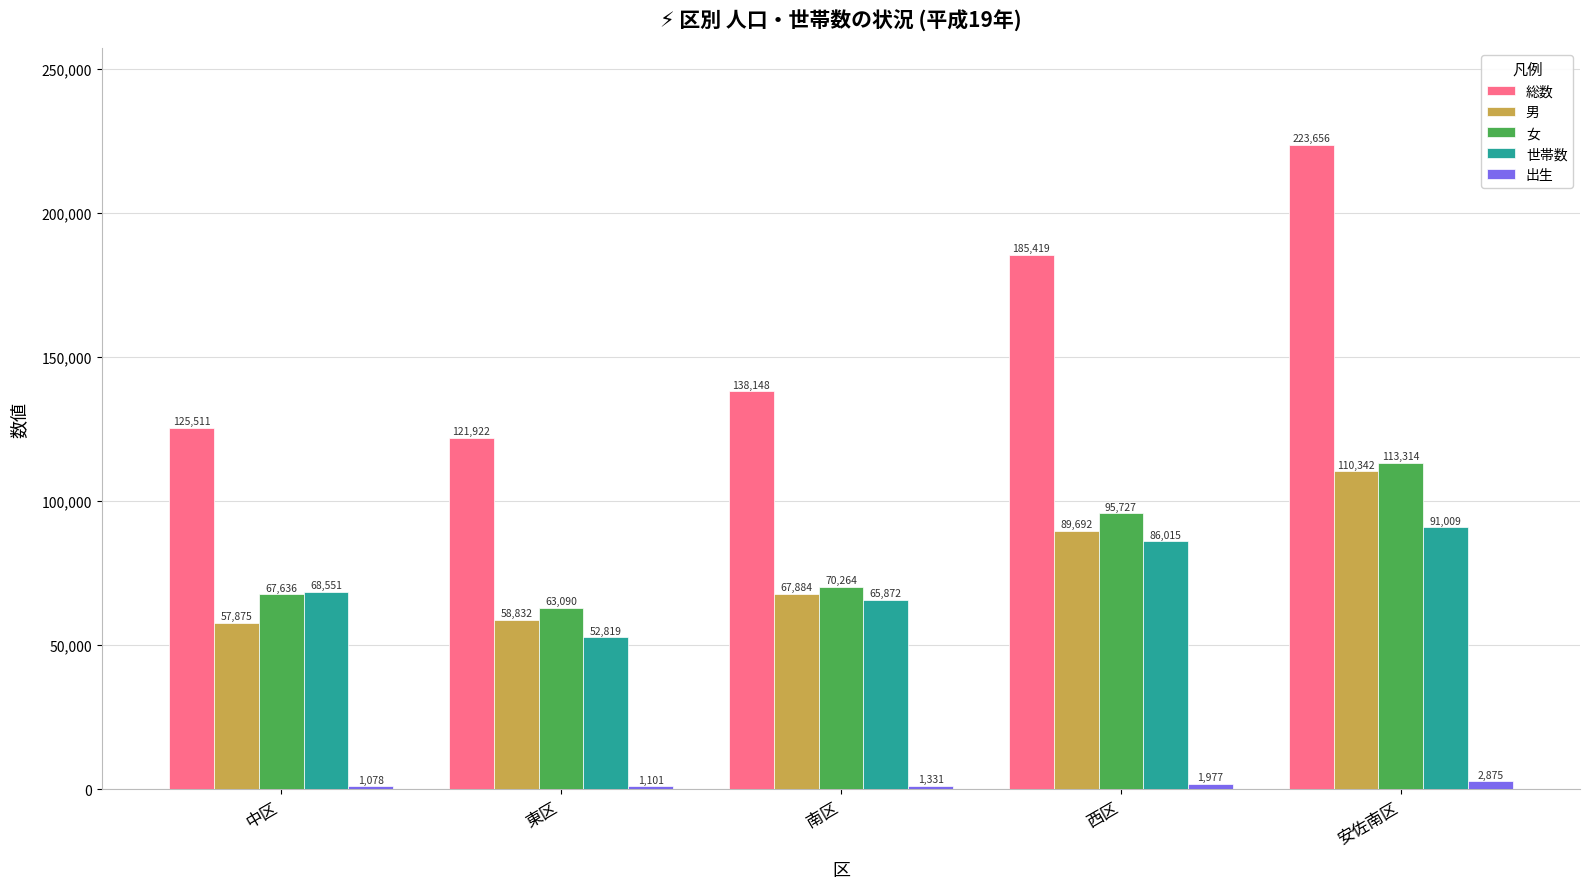

What is the lowest value of the 女 series?

63090